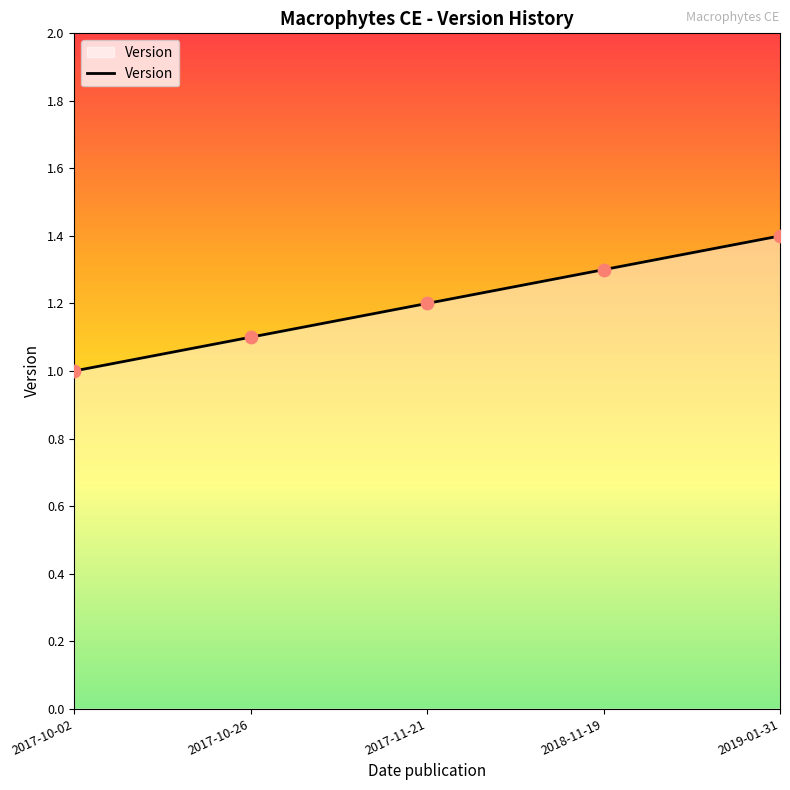

What is the change in value from 2017-10-26 to 2018-11-19?

+0.2